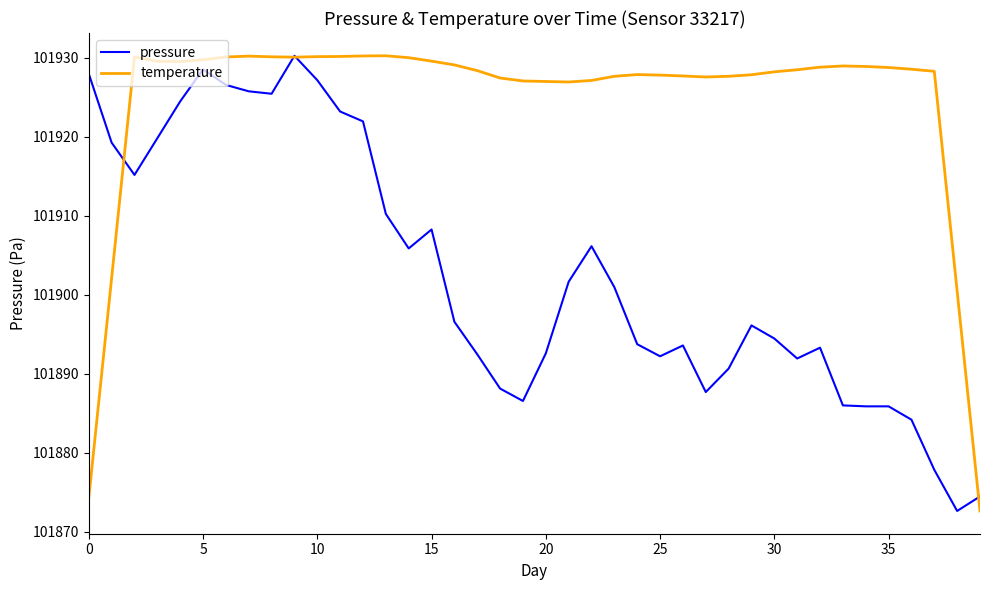

True or false: temperature has more than 1 interior local peaks.

True